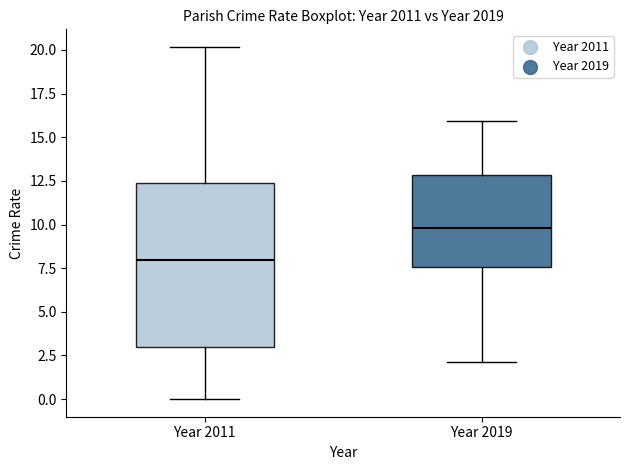

Reading left to right, read every box against the y-axis: the position of its median line, the range the box covers, and the ends of its whiskers. The values are not printed on the chart, so give them approximately, as read against the axis.

Year 2011: median 8.0, box 3.0 to 12.5, whiskers 0.0 to 20.0
Year 2019: median 10.0, box 7.5 to 13.0, whiskers 2.0 to 16.0